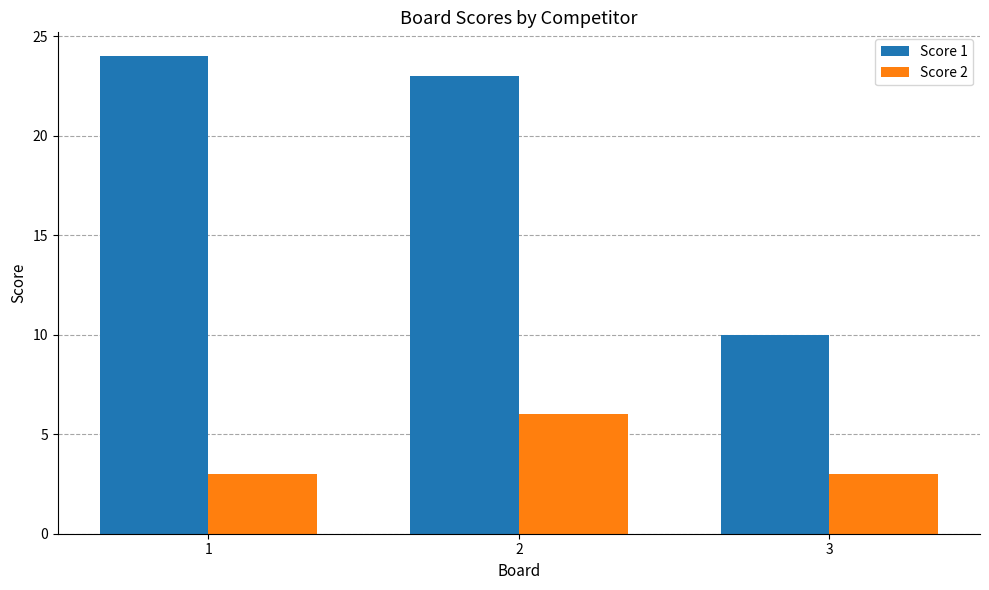

At 1, list the series in order from smallest to largest.

Score 2, Score 1